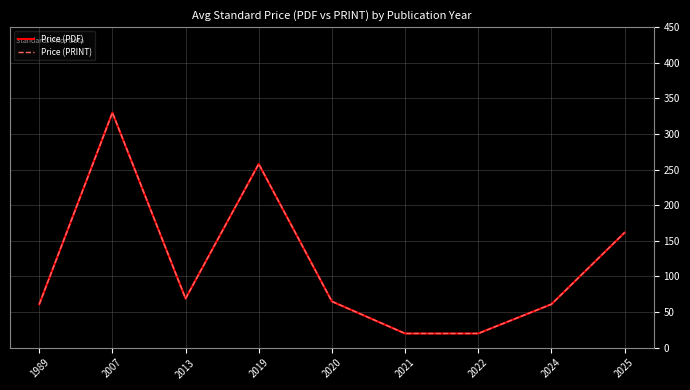

Which series has the largest total across all categories?

Price (PDF)